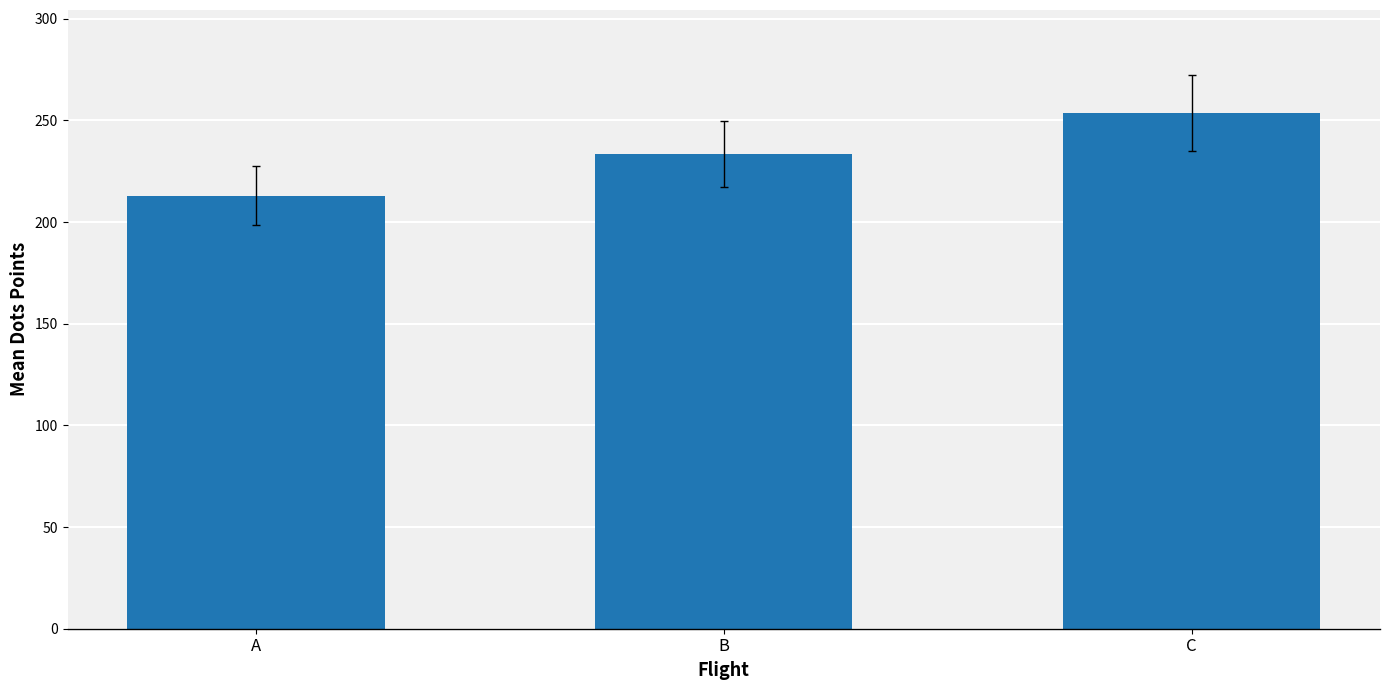

True or false: the data shows 213.1 at A.

True